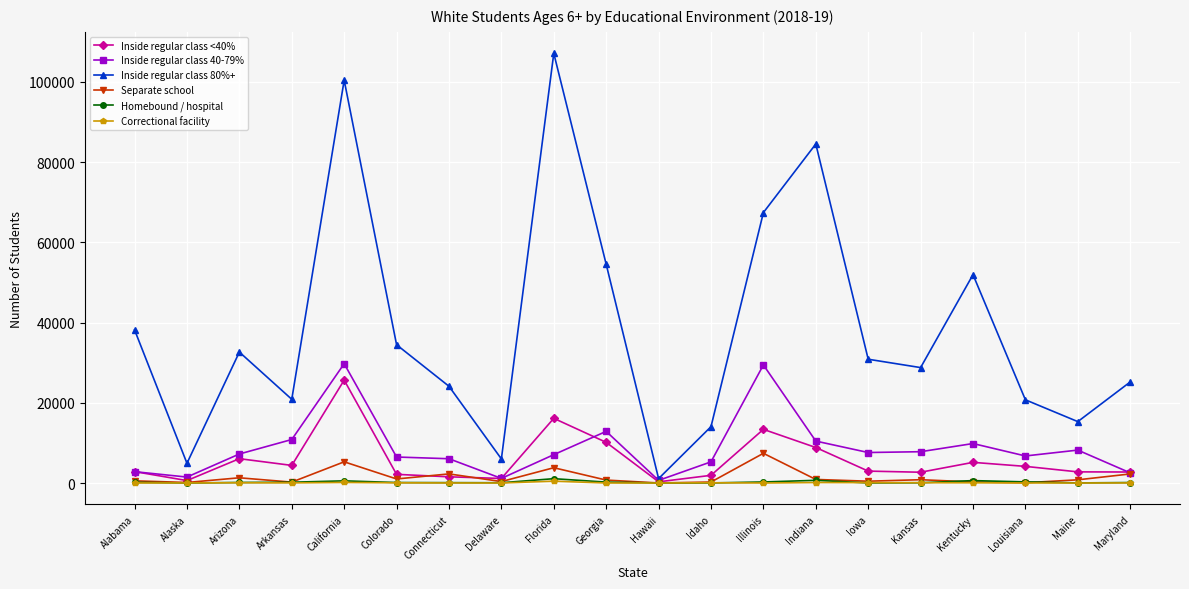

What is the difference between the maximum and second lowest values in the Inside regular class 80%+ series?

102176